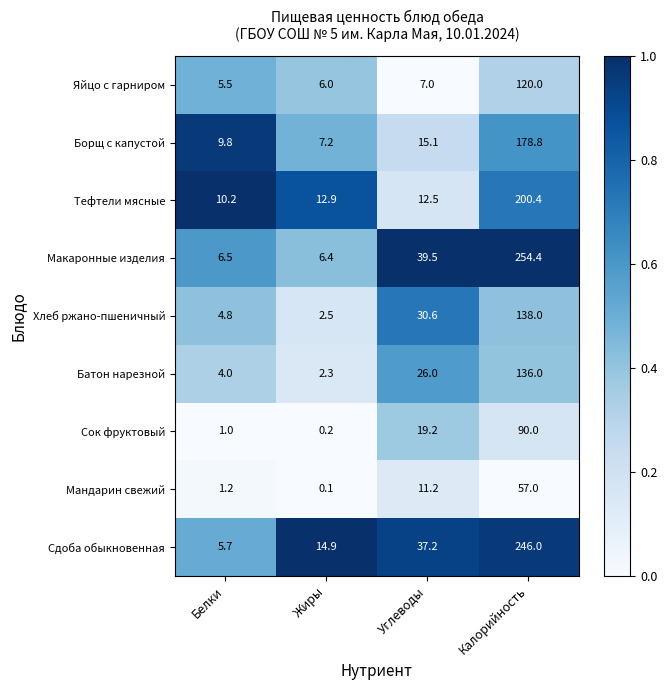

Which series changed the most between Белки and Углеводы?

Макаронные изделия